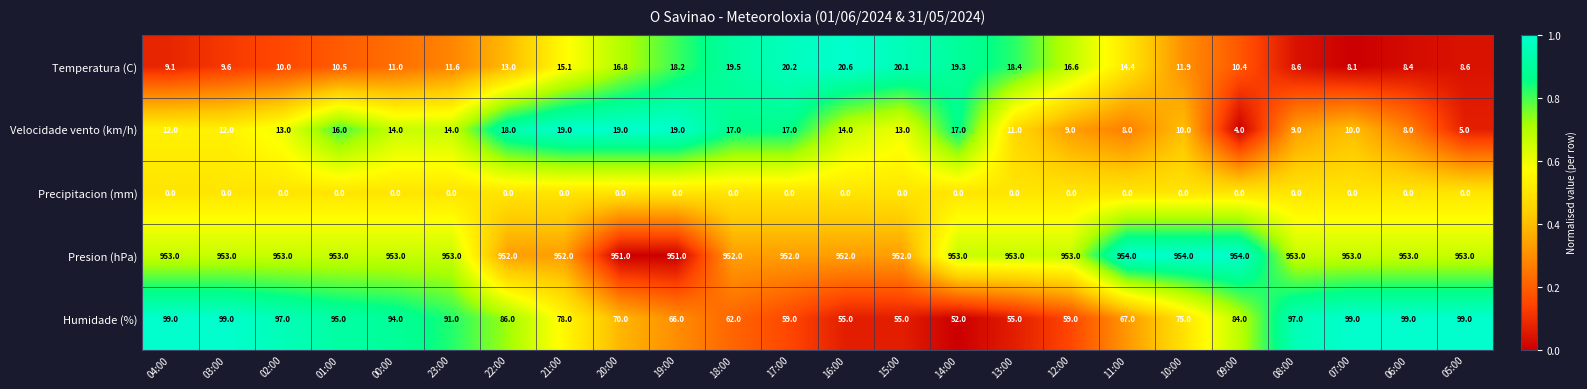

Which series has the largest total across all categories?

Presion (hPa)